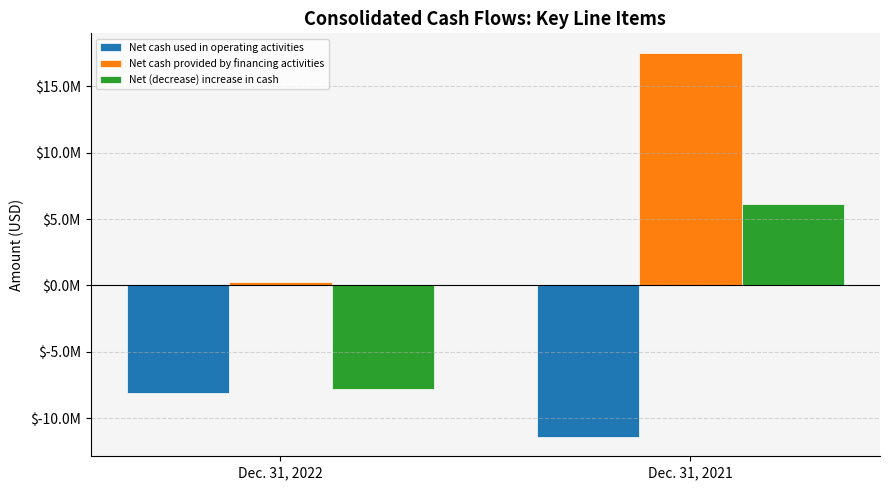

Reading right to left, extract all data points from this chart.

Net cash used in operating activities: -11424637	-8126628
Net cash provided by financing activities: 17556768	241942
Net (decrease) increase in cash: 6110871	-7818396